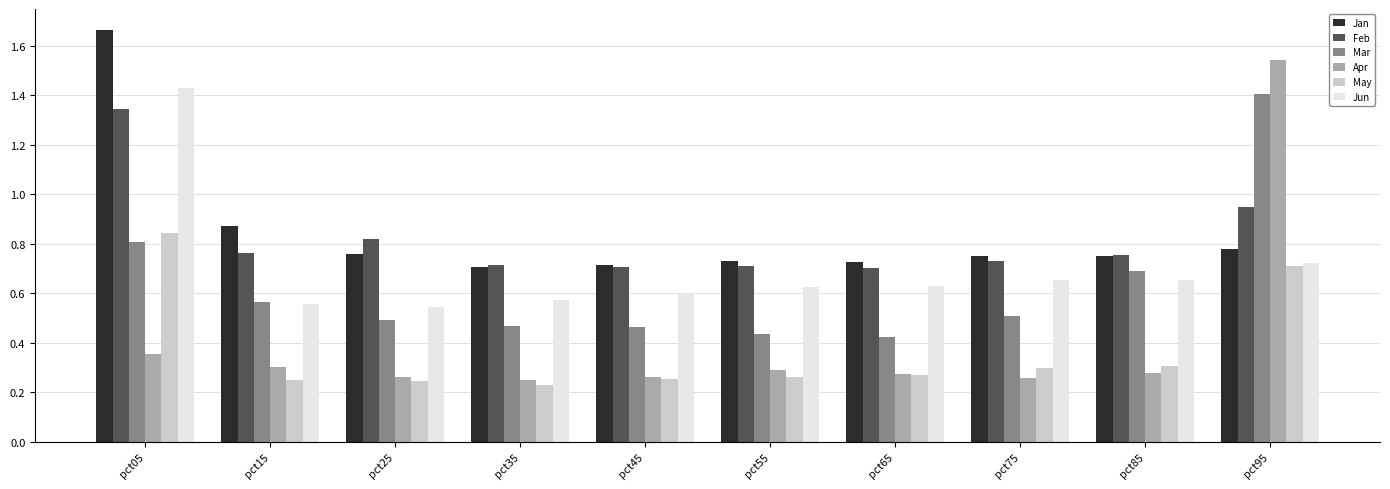

How many categories are shown in the chart?

10